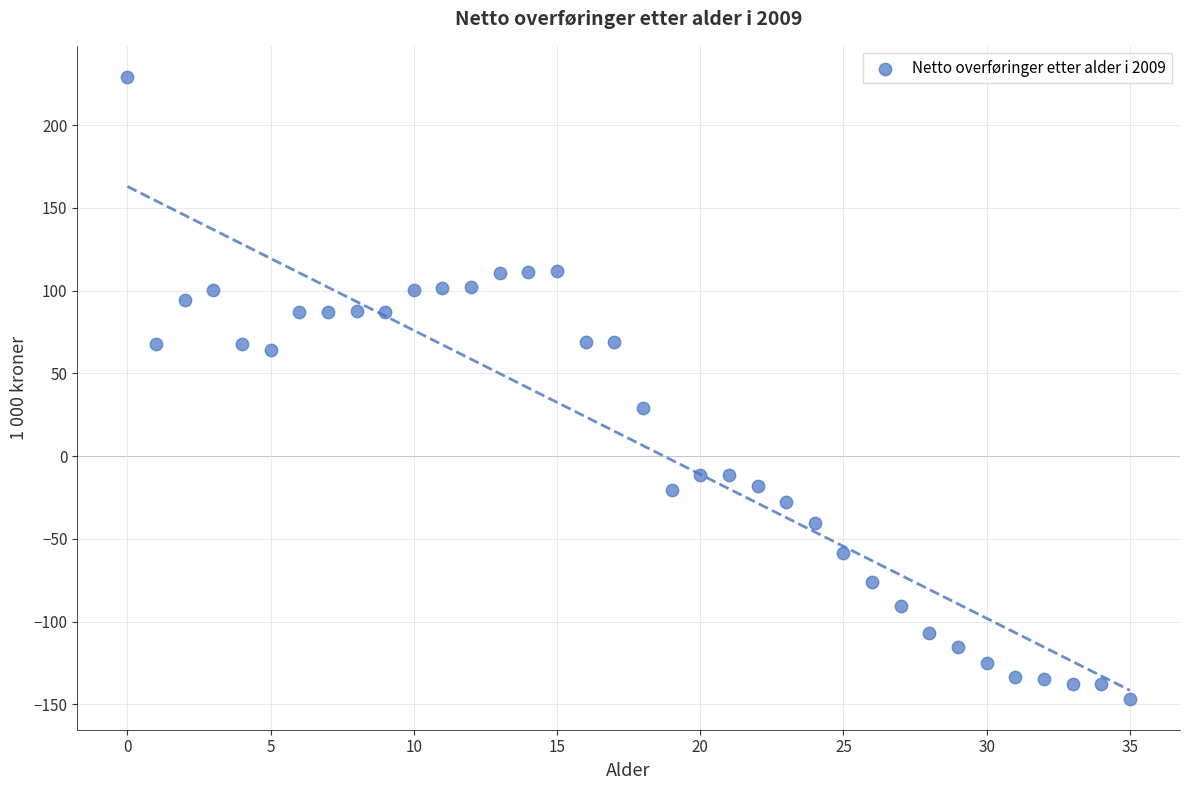

What Y value in the scatter plot is closest to 41?

29.1